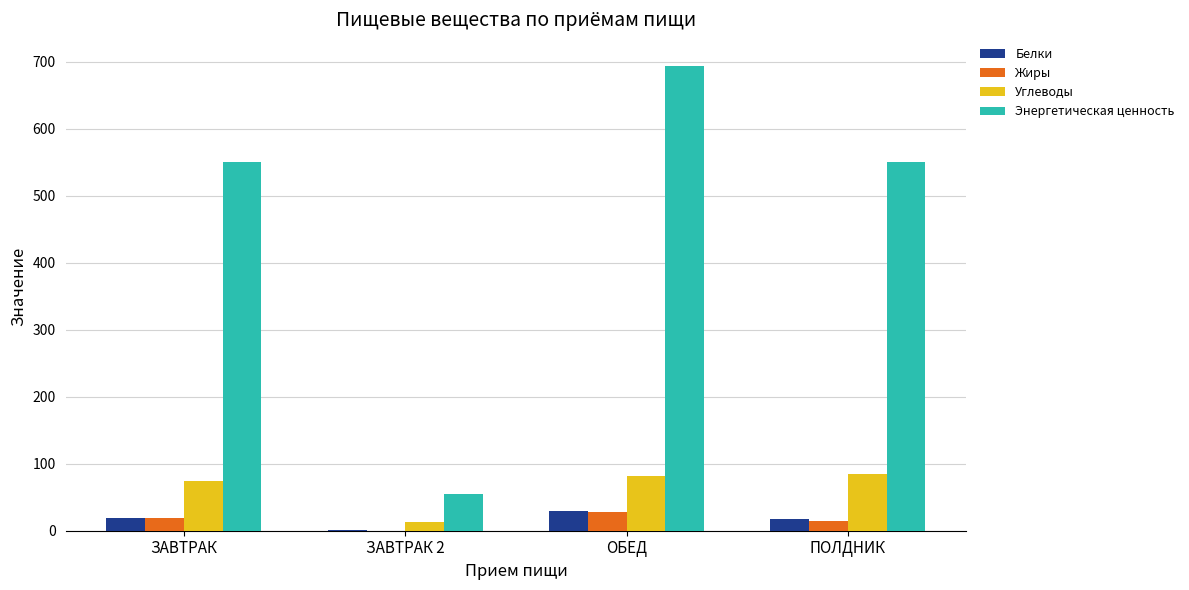

The Энергетическая ценность series shows 724.3 at ПОЛДНИК. True or false?

False